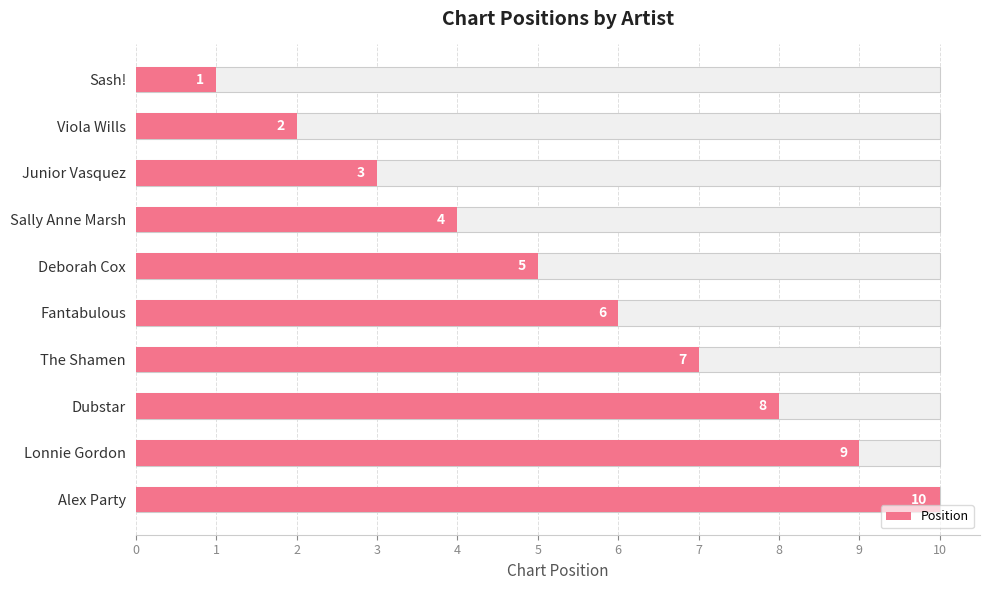

How many data points does each series have?

10